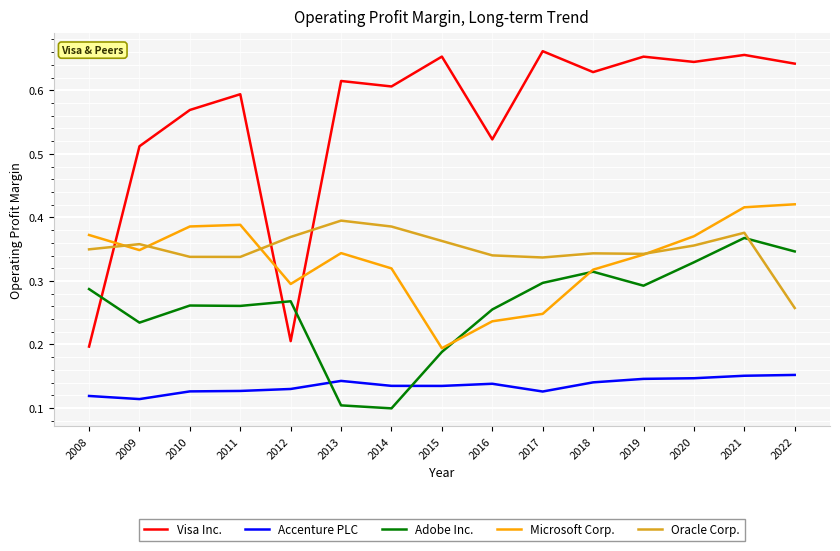

Is the value of Adobe Inc. at 2012 greater than the value of Microsoft Corp. at 2021?

No